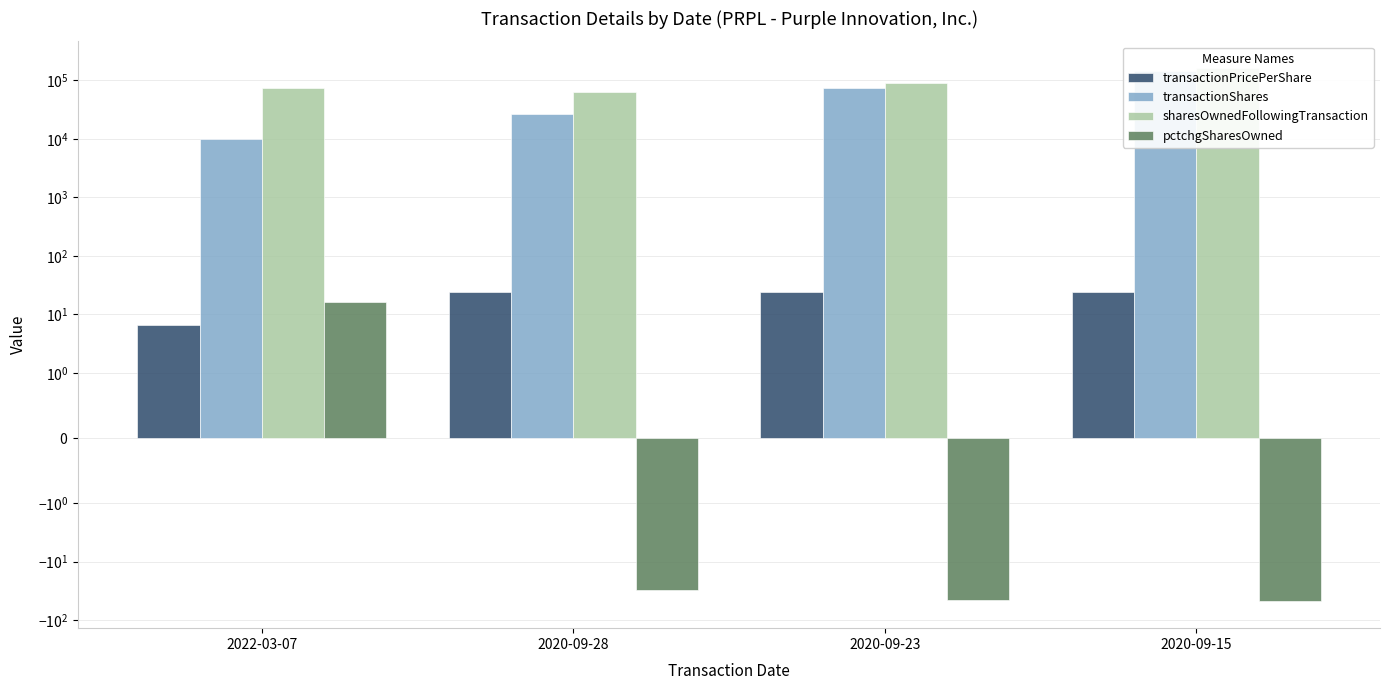

What position from the right is 2020-09-28?

3